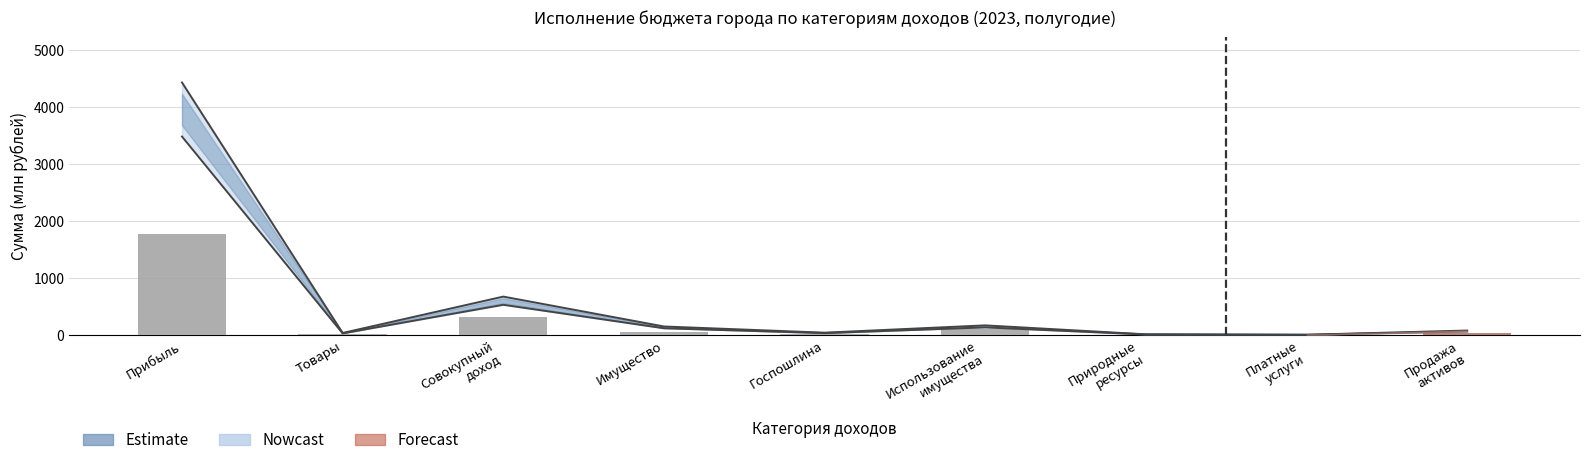

Which category has the highest value across all series?

Прибыль